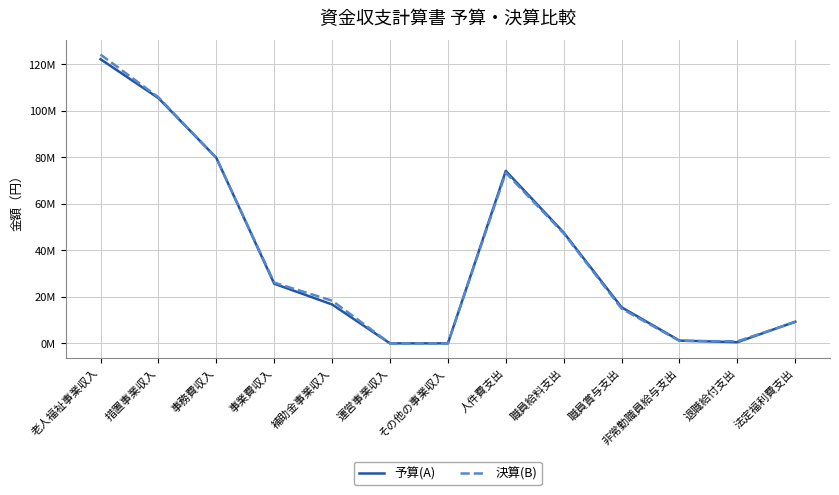

Is it true that 予算(A) equals 105373184 at 措置事業収入?

True